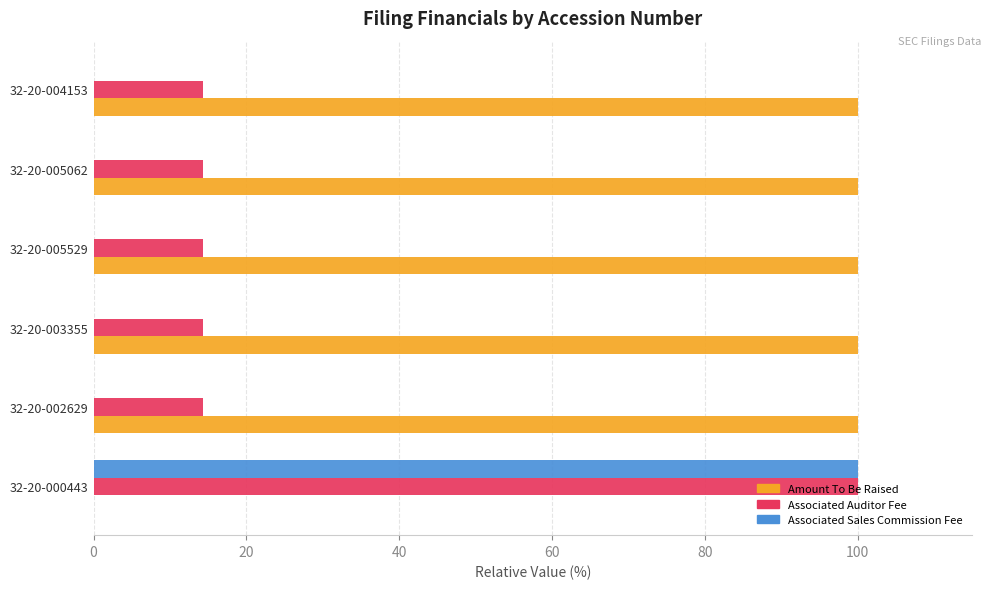

What is the total value across all series at 32-20-005529?

114.3